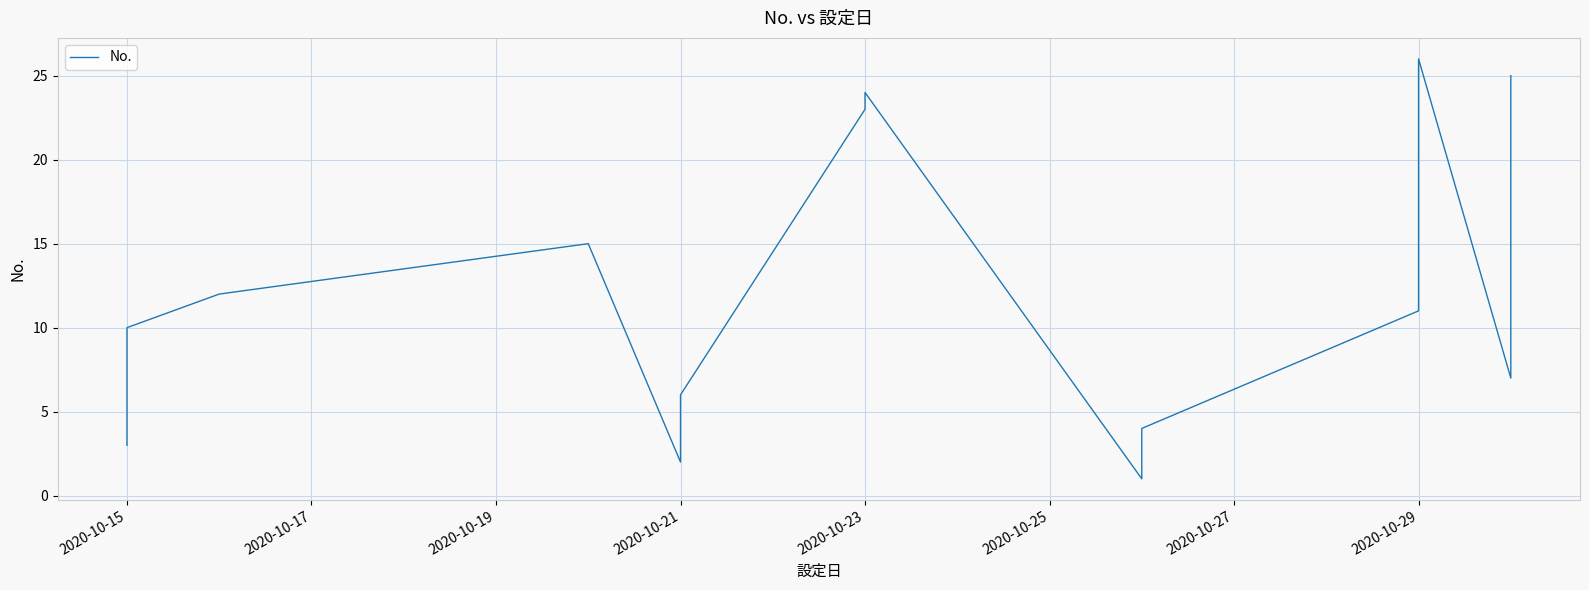

The chart shows a value of 2 at 2020-10-15. True or false?

False